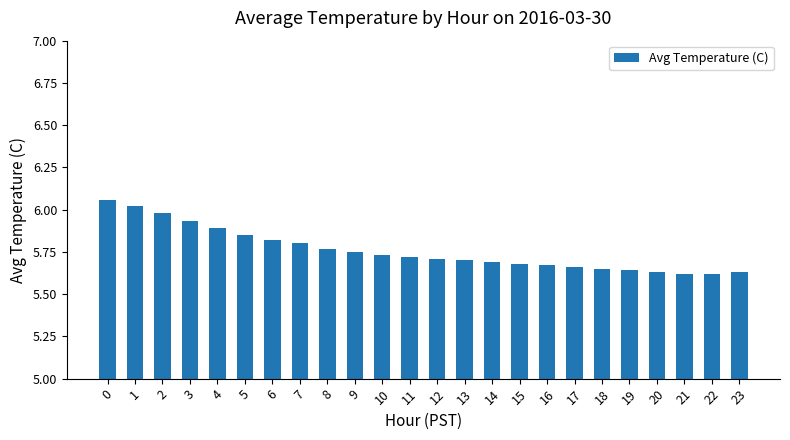

What is the sum of all values?

138.2